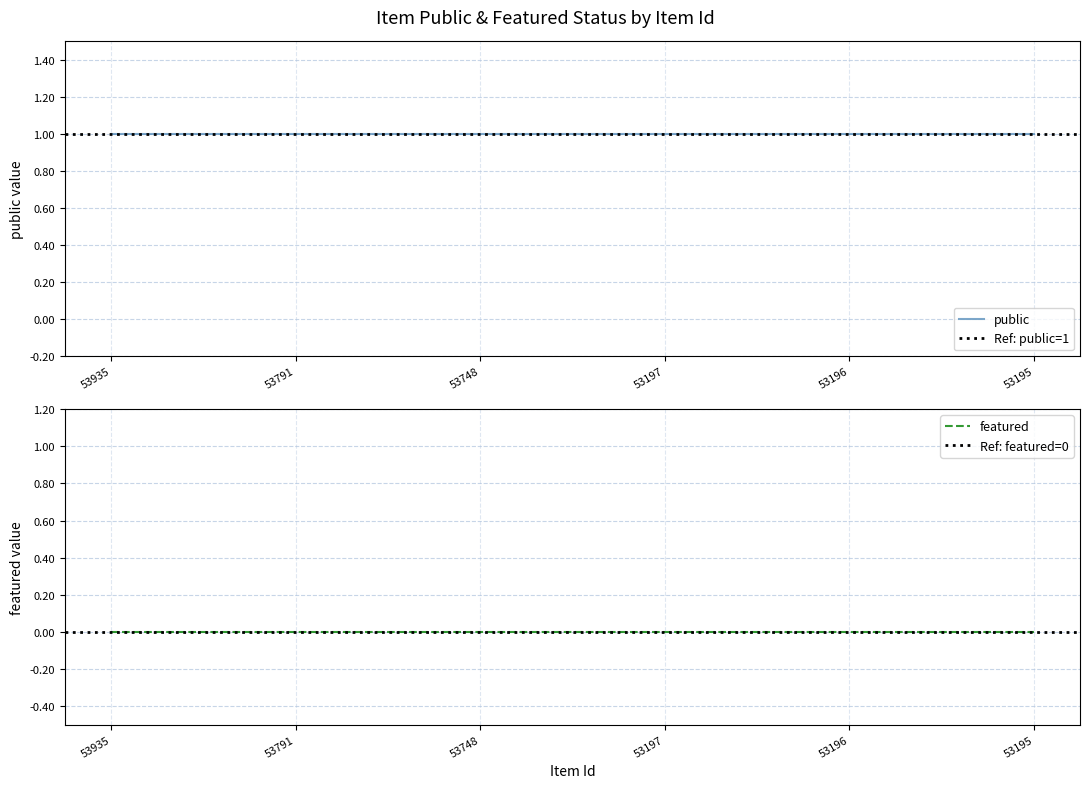

Rank the series by their maximum value, from highest to lowest.

public, featured